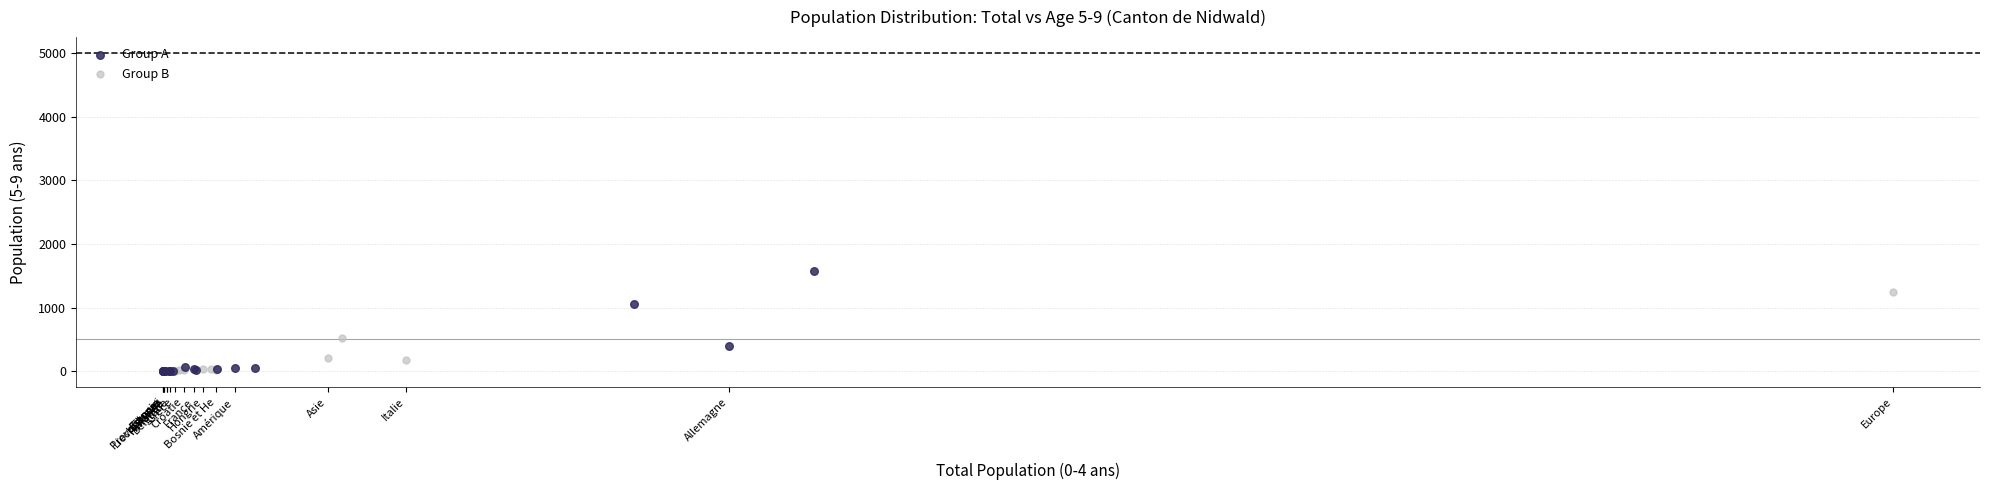

Which series contains the highest Y value?

Group A